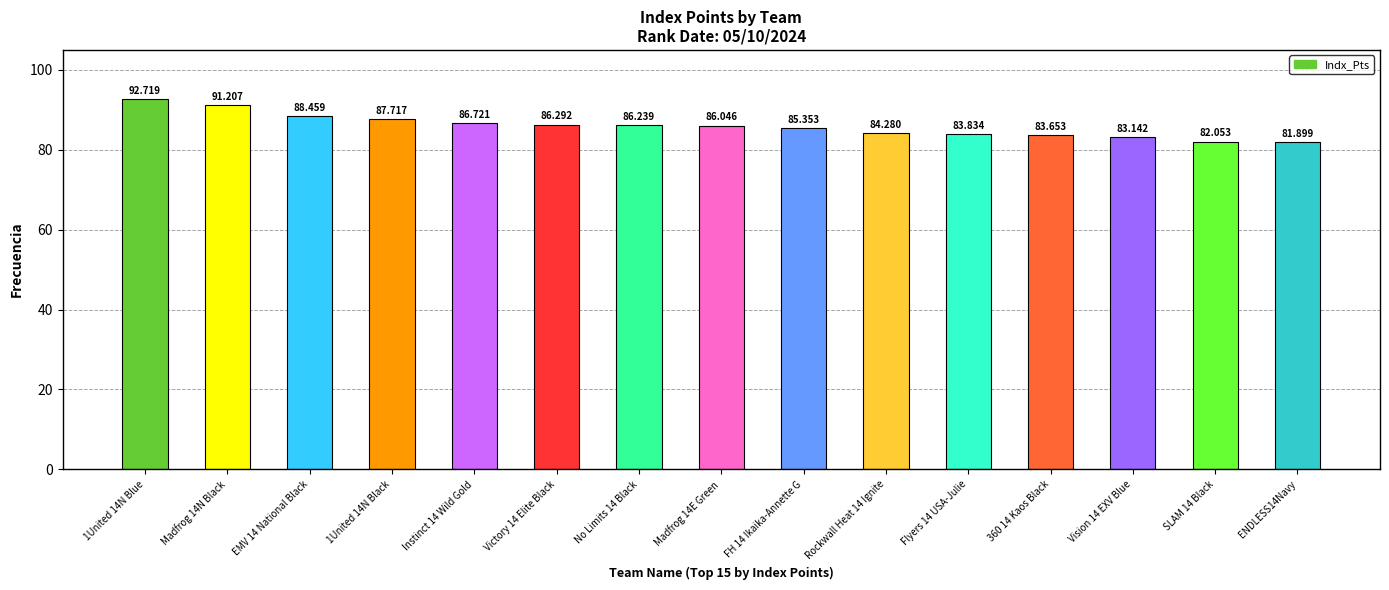

At which category does the chart reach its minimum across all series?

ENDLESS14Navy